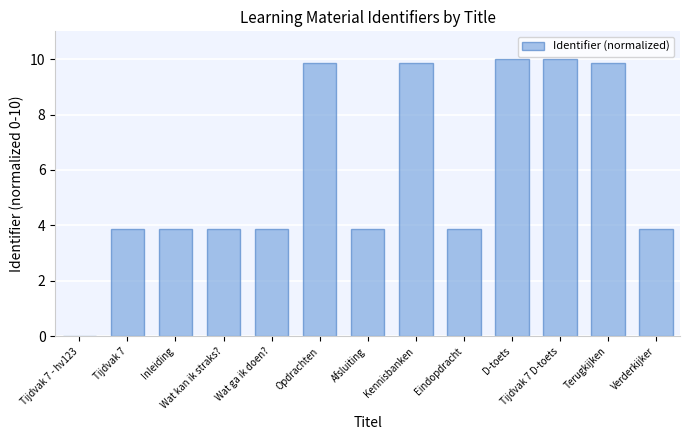

Between Afsluiting and Kennisbanken, which is larger?

Kennisbanken